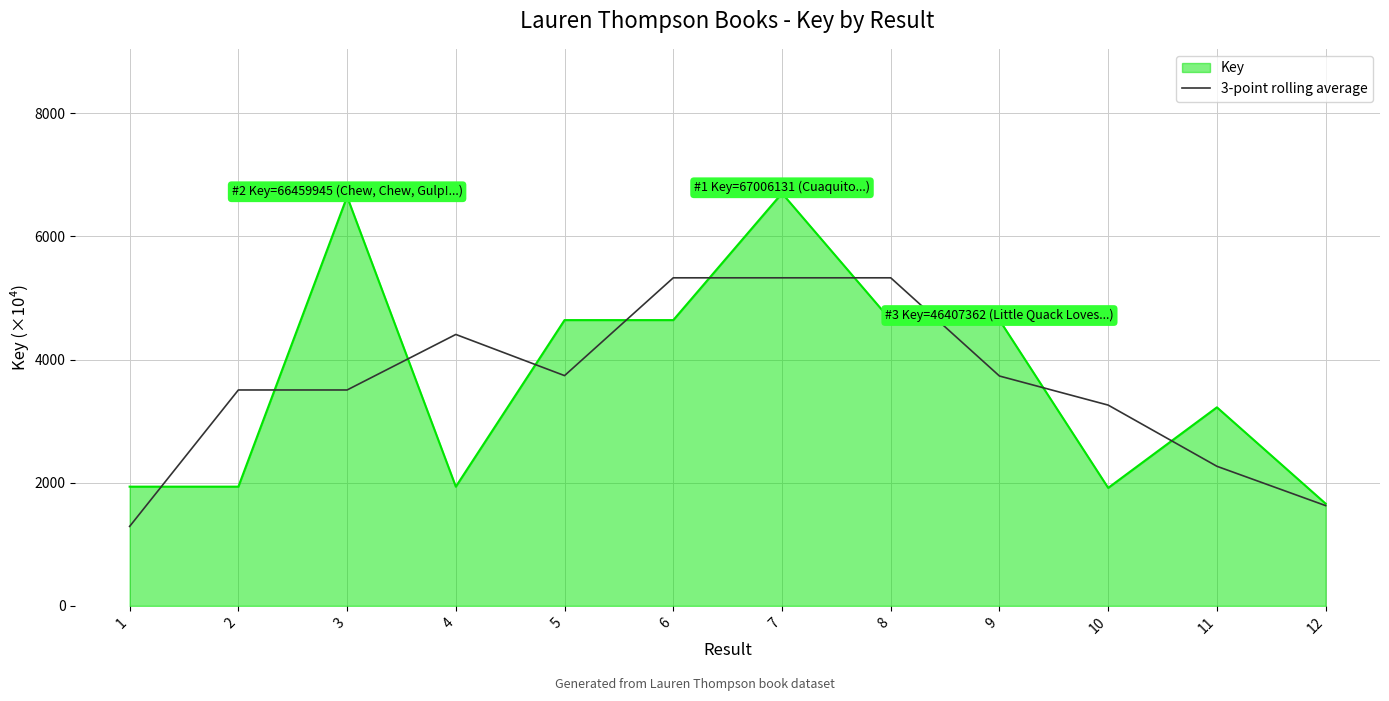

What is the greatest value displayed?

6700.6